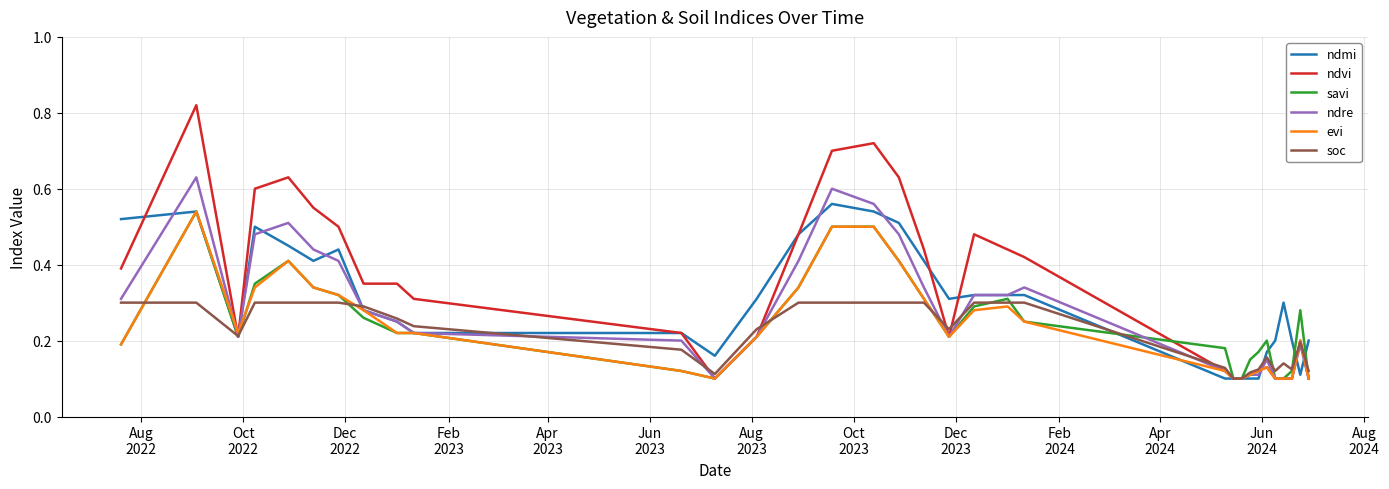

Which series has the widest spread of values?

ndvi